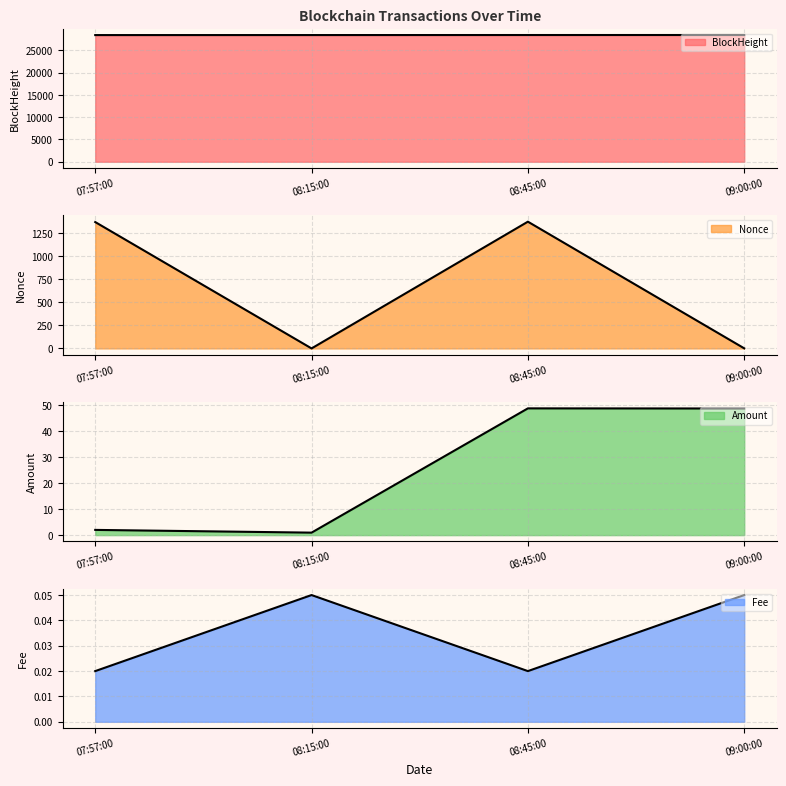

Where is the first local minimum for Fee line?

08:45:00